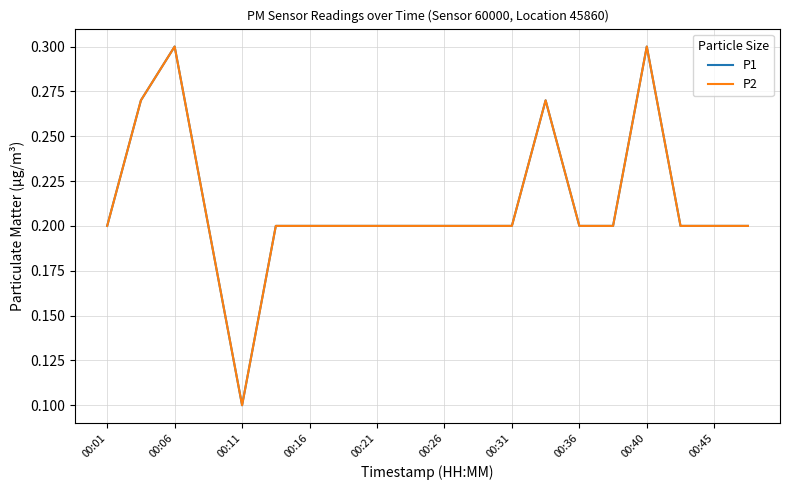

In P2, how many points are higher than both neighbors (excluding endpoints)?

3